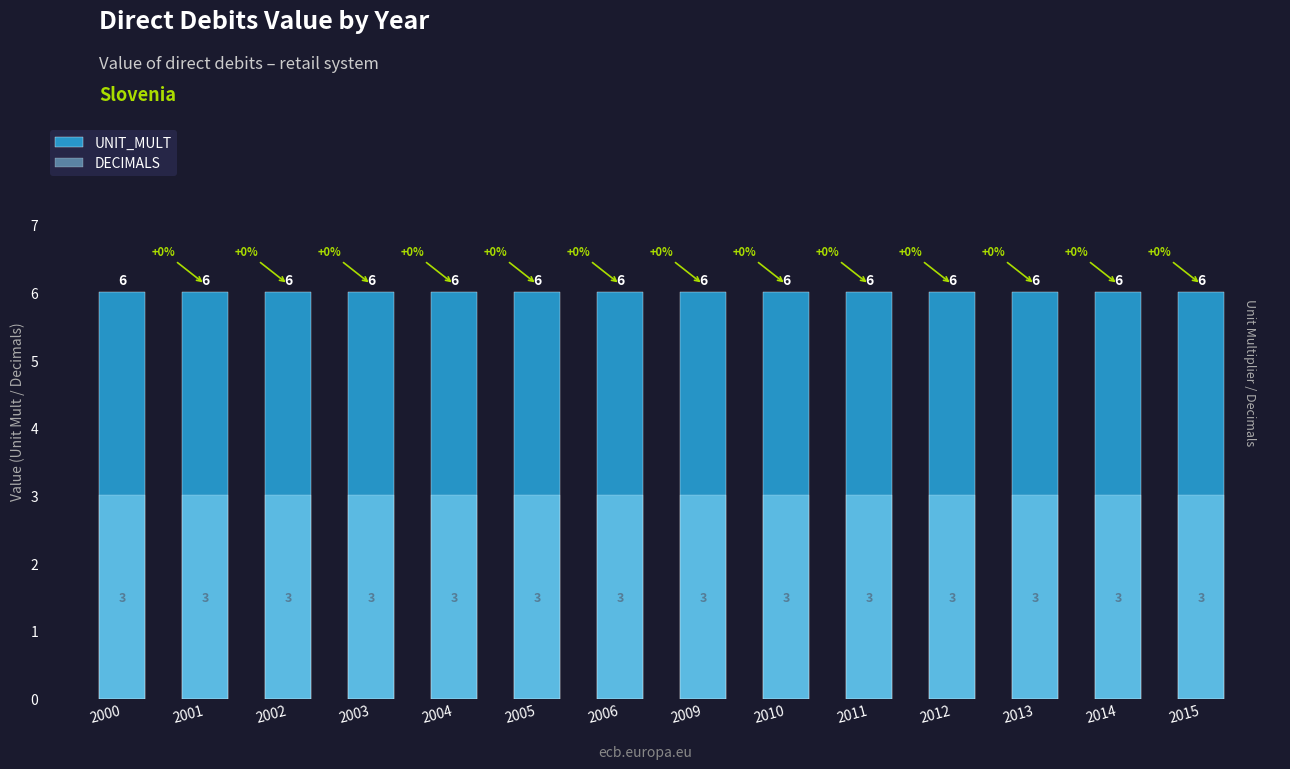

Is it true that DECIMALS equals 5 at 2005?

False